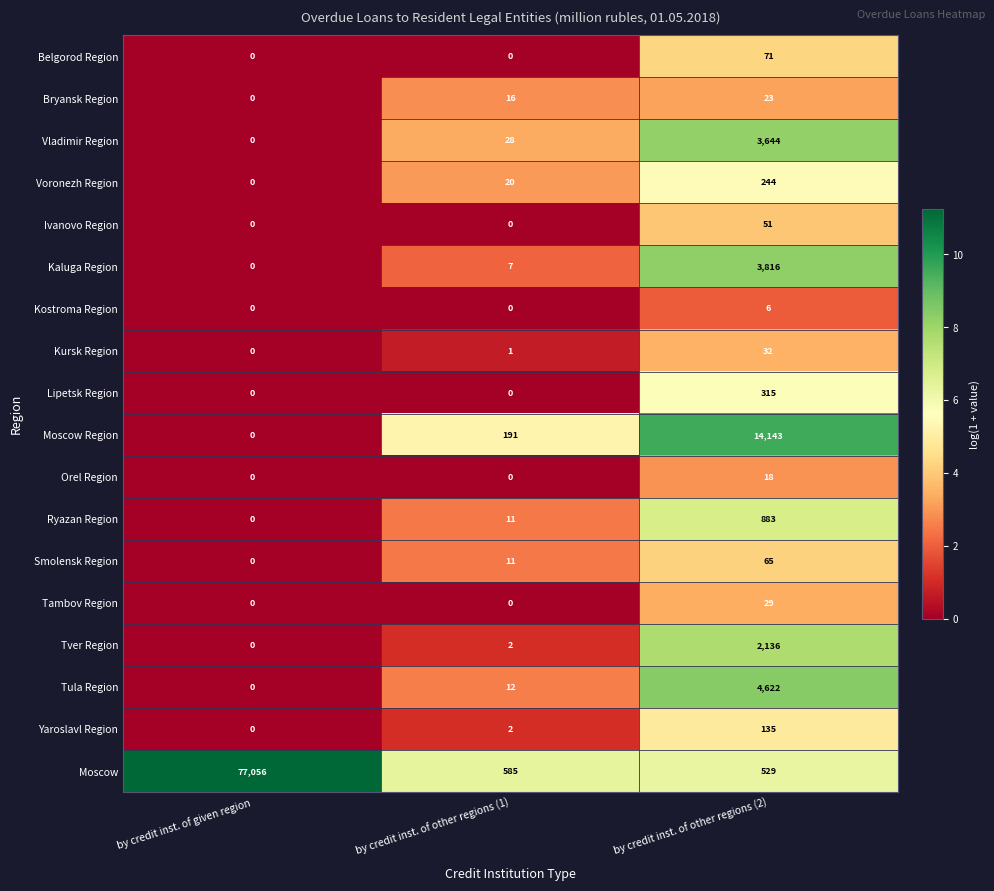

At how many categories does at least one series exceed 7?

3